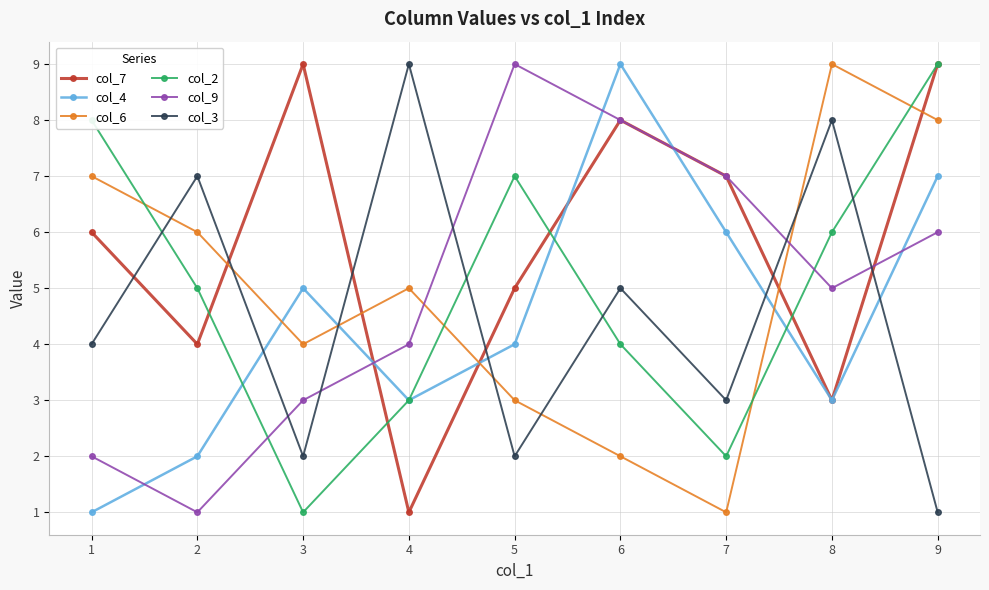

Count the col_9 values in the range 3 to 7.

5